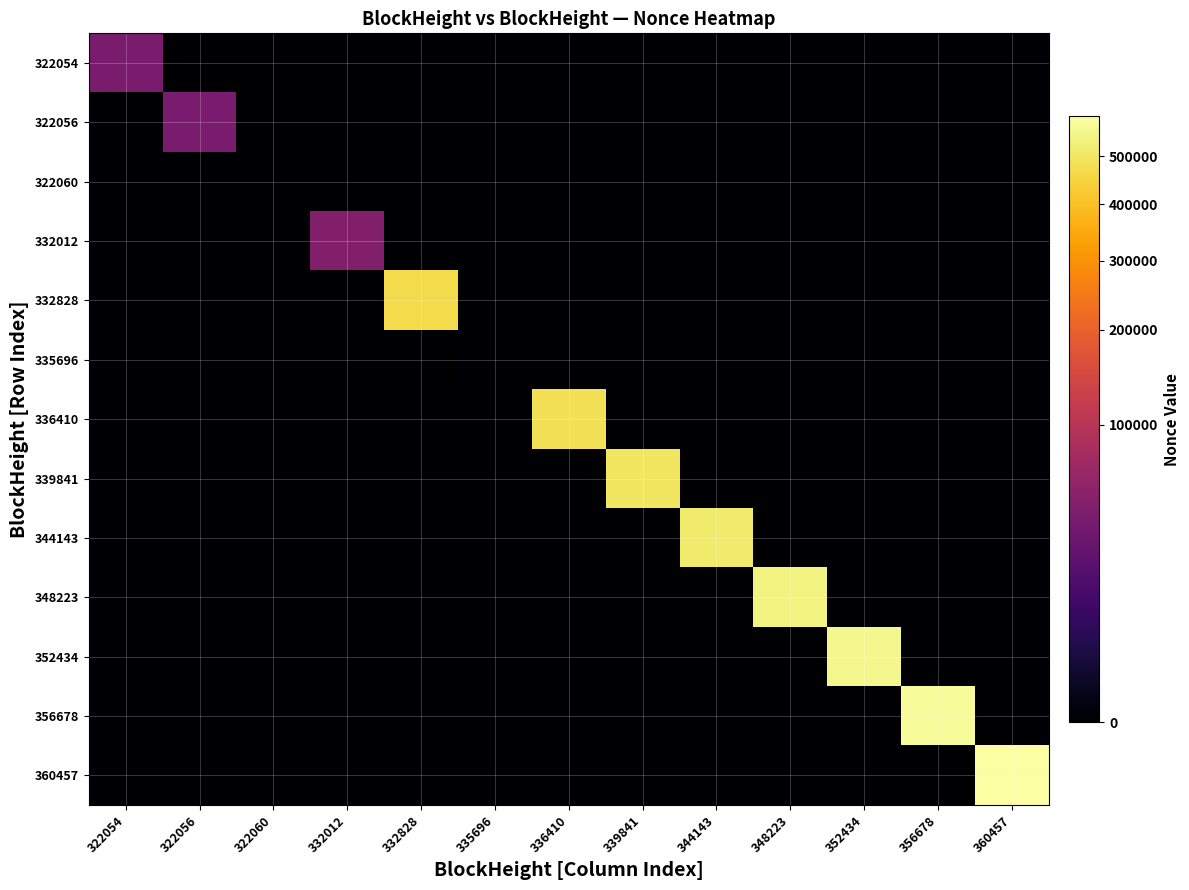

Which has a higher value, 332828 or 339841?

332828